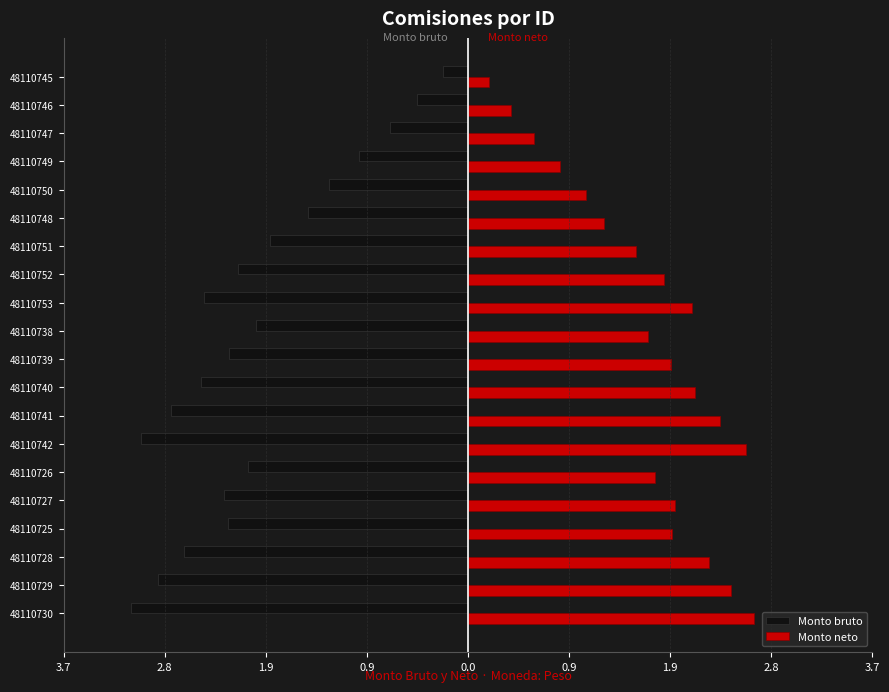

What are all the series names shown in the legend?

Monto bruto, Monto neto